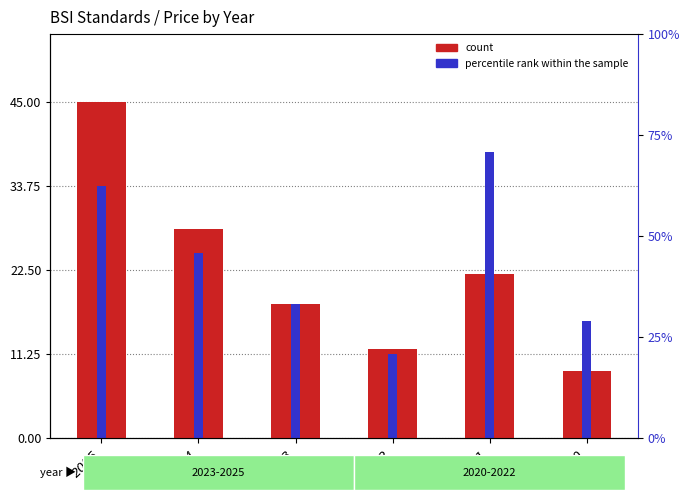

At how many categories does at least one series exceed 10?

6